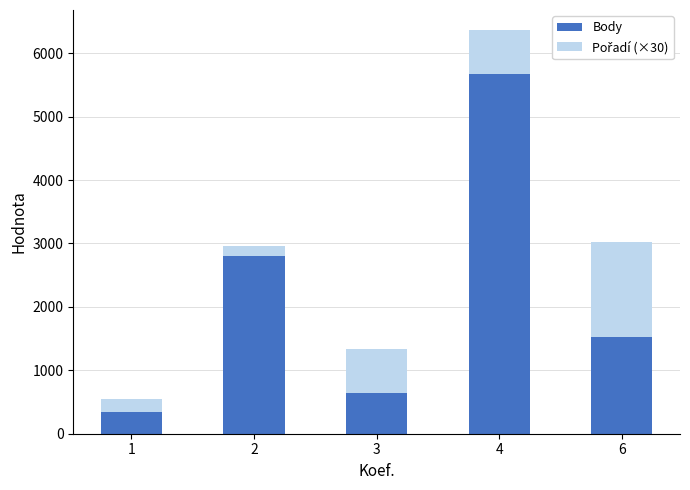

How many bars are there in total?

5